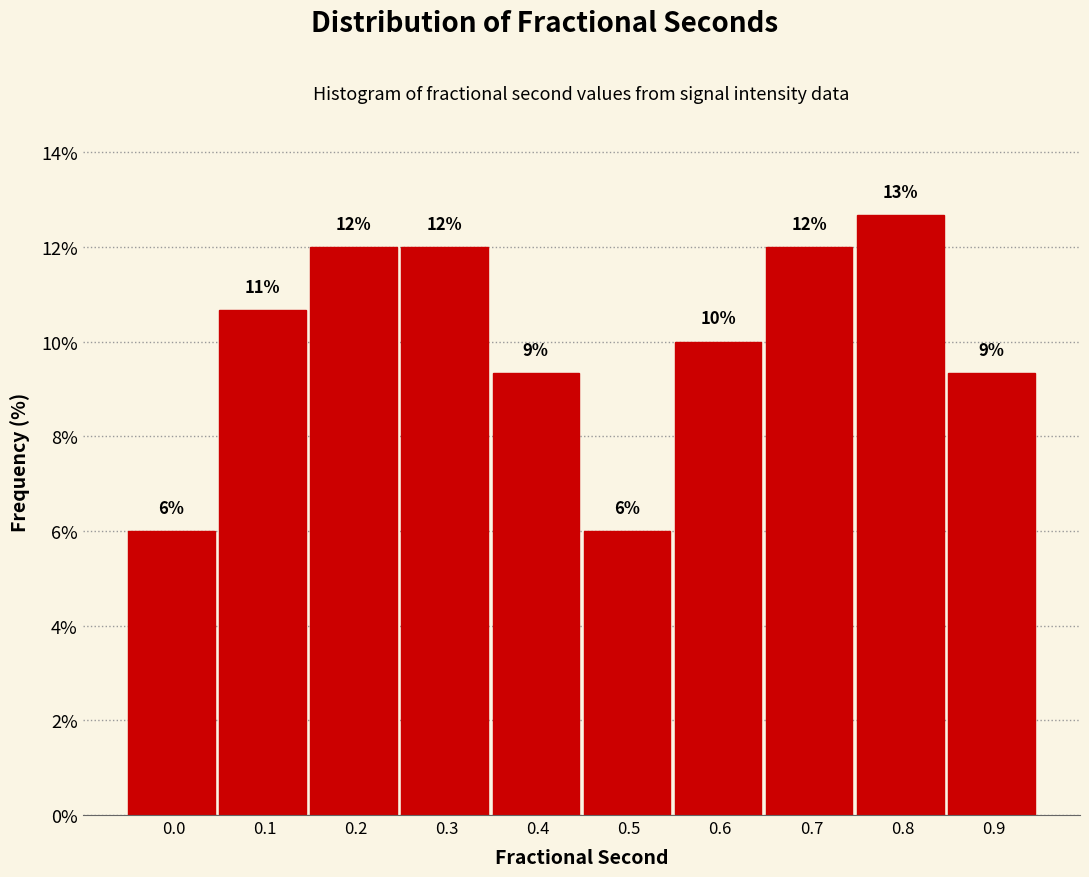

What is the ratio of the value at 0.6 to the value at 0.5?

1.7